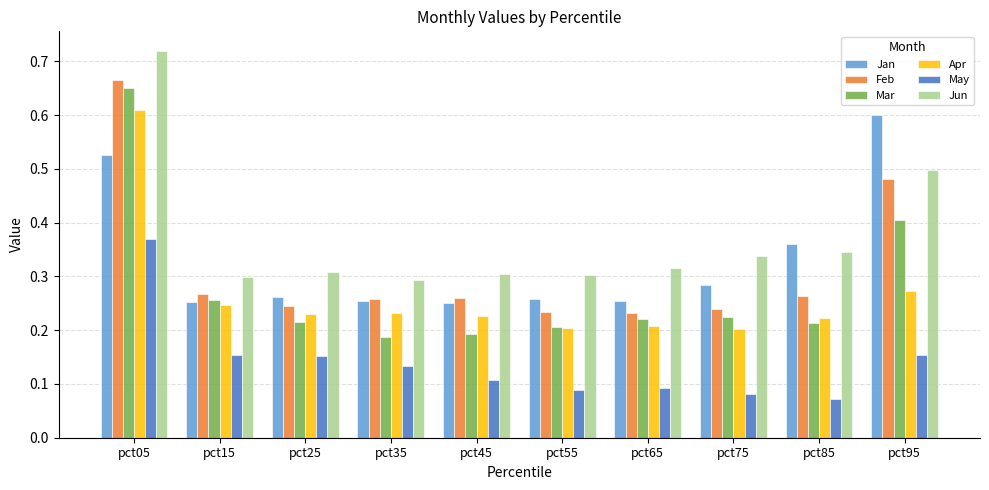

Which series has the largest total across all categories?

Jun